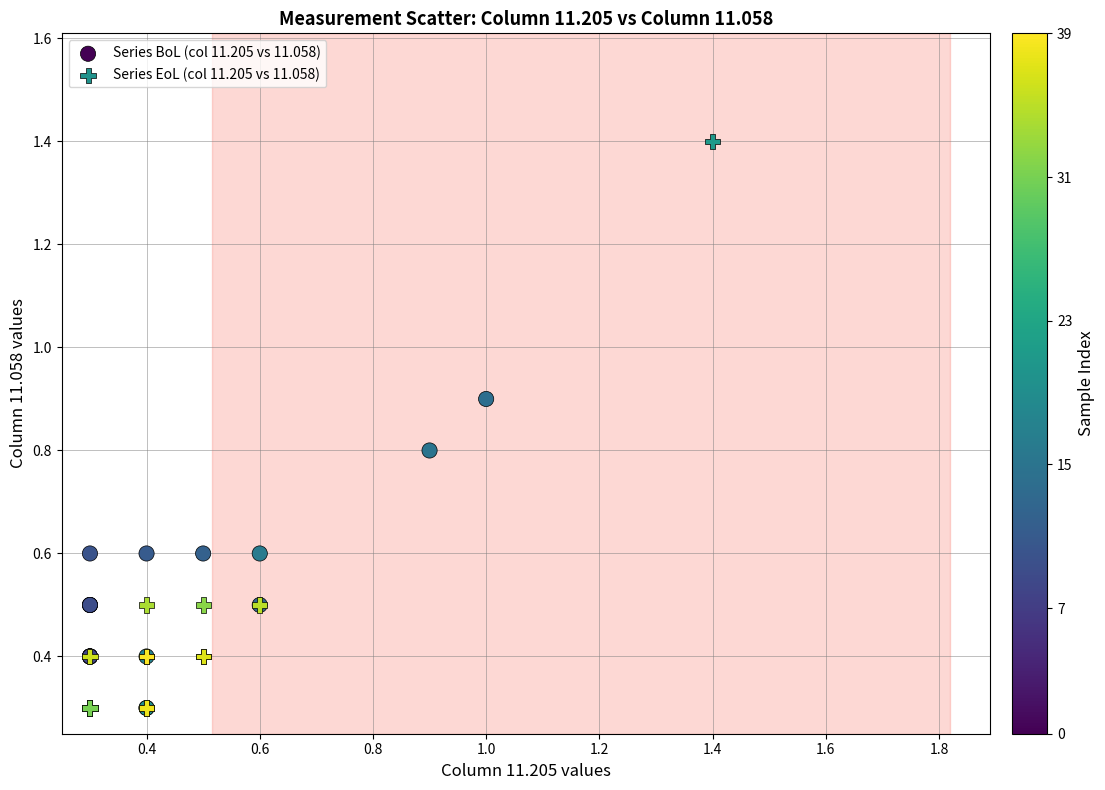

Which series has the largest Y range (max minus min)?

Series EoL (col 11.205 vs 11.058)